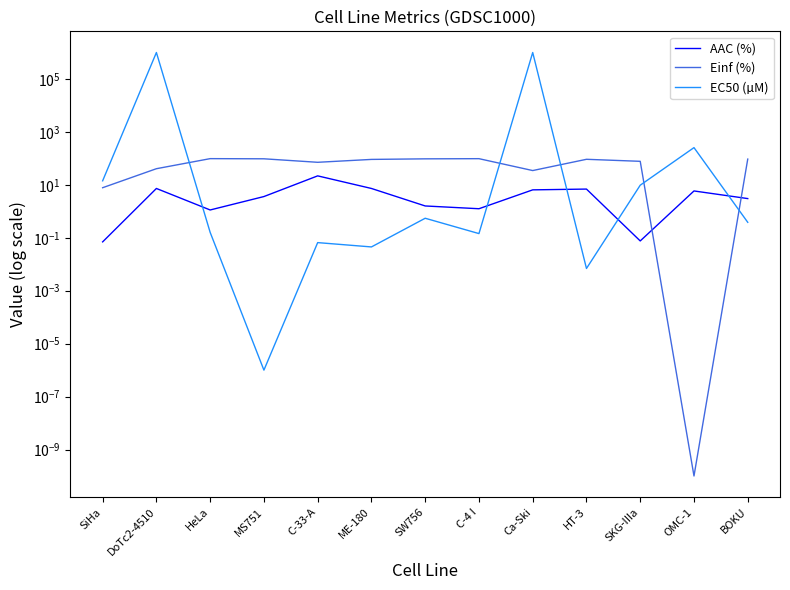

At how many categories does at least one series exceed 485443?

2